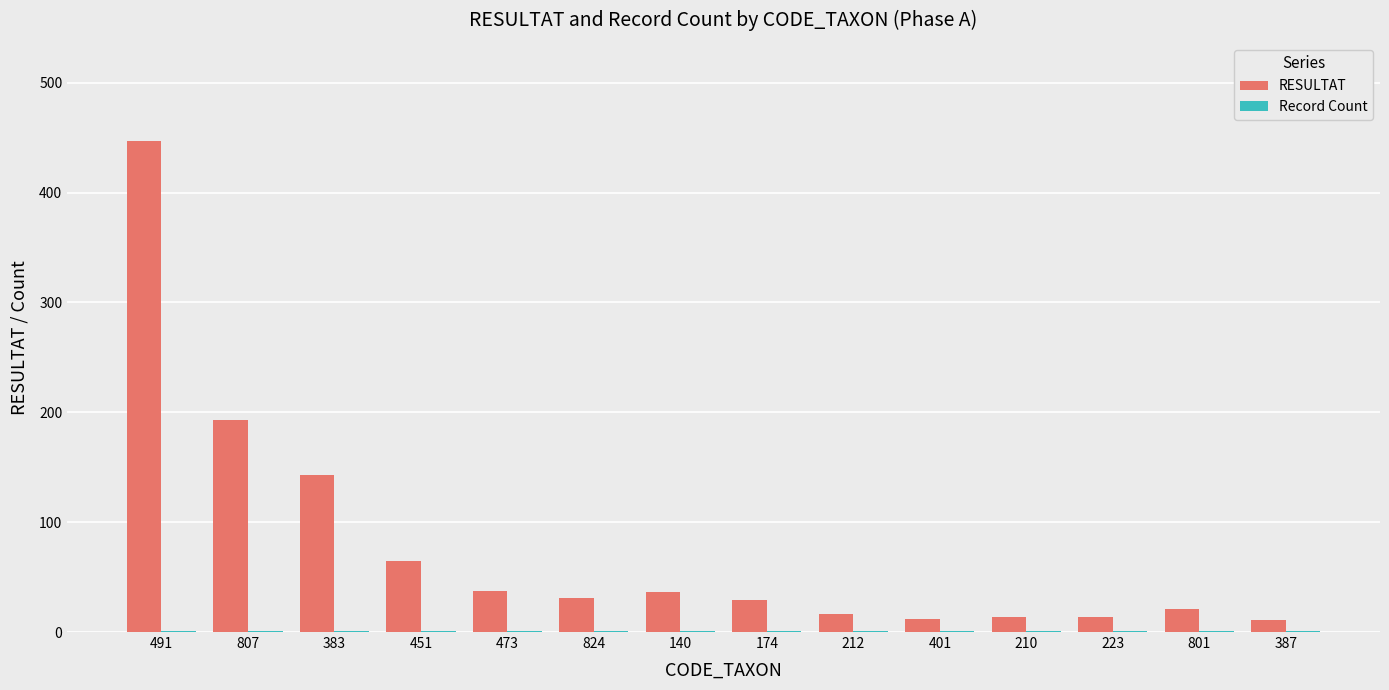

Which series changed the most between 383 and 473?

RESULTAT